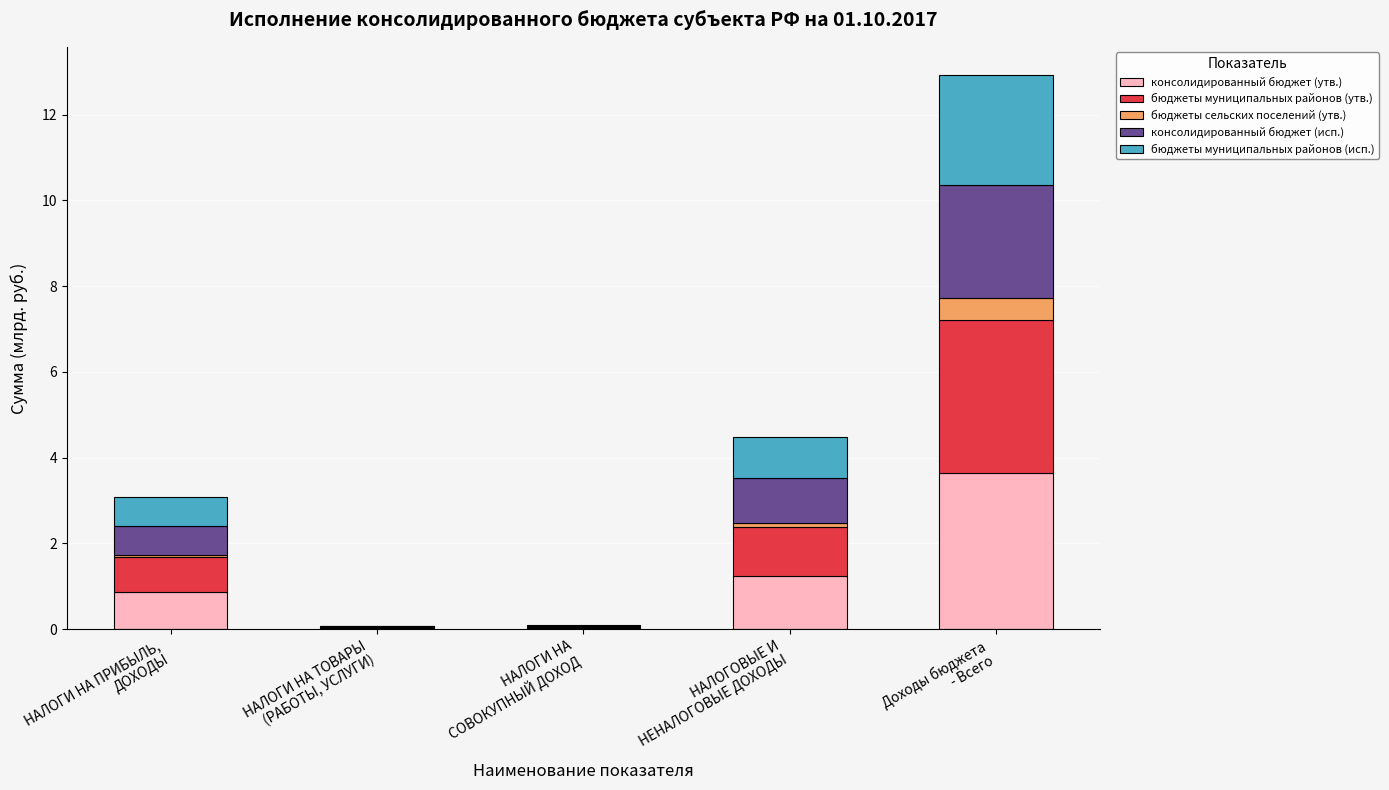

What is the highest value of the консолидированный бюджет (утв.) series?

3.6